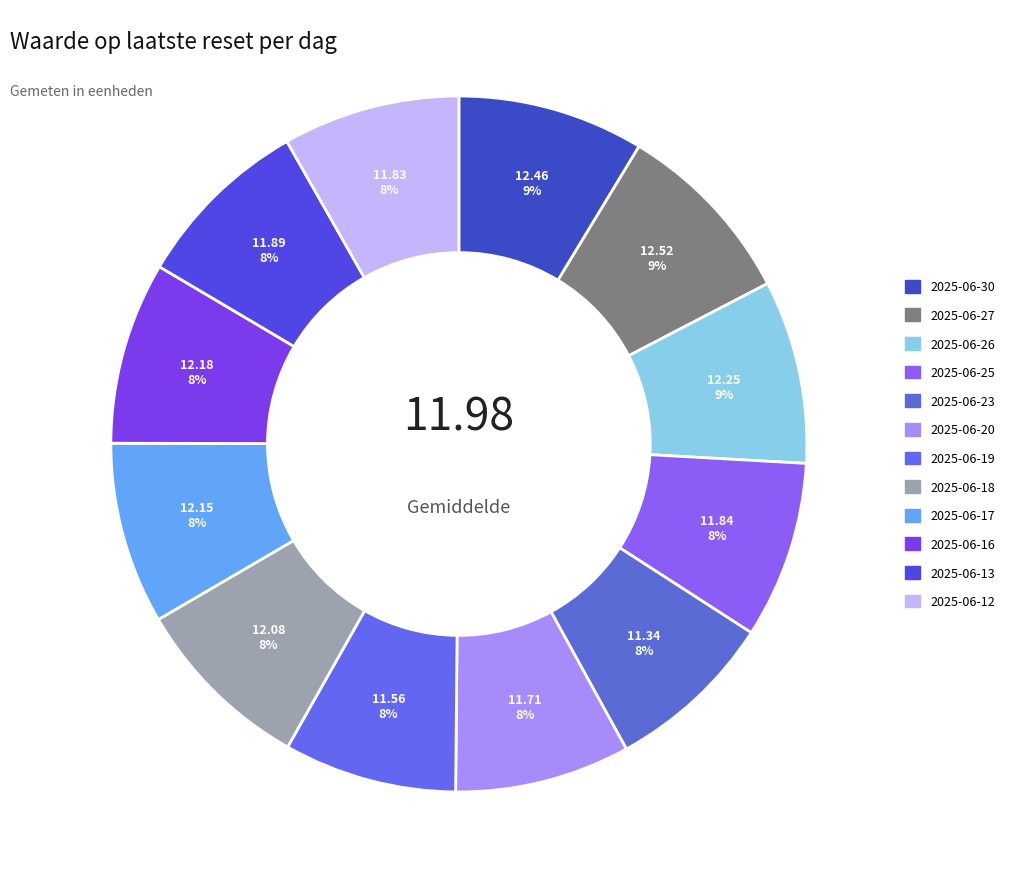

What percentage is the 2025-06-23 slice, to the nearest percent?

8%